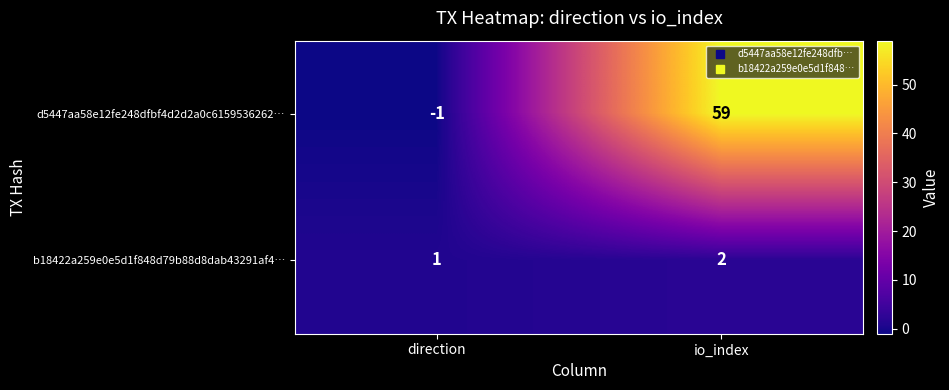

List the series in order of their overall mean, highest first.

d5447aa58e12fe248dfbf4d2d2a0c6159536262…, b18422a259e0e5d1f848d79b88d8dab43291af4…